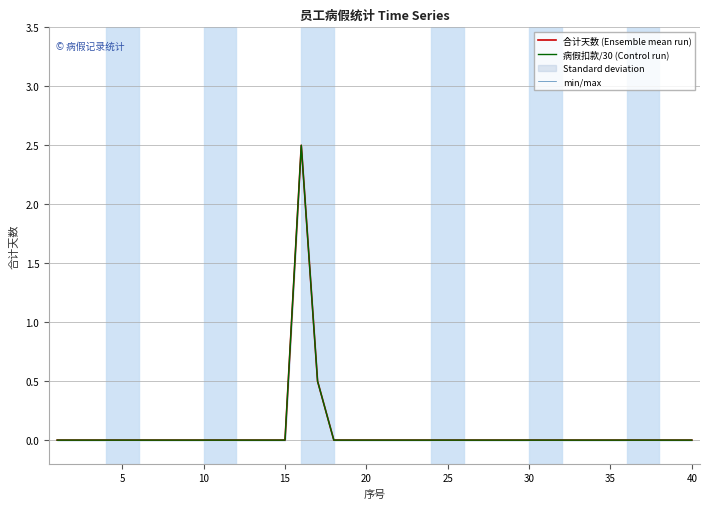

The value of 病假扣款/30 (Control run) at 27 is 1.1. True or false?

False